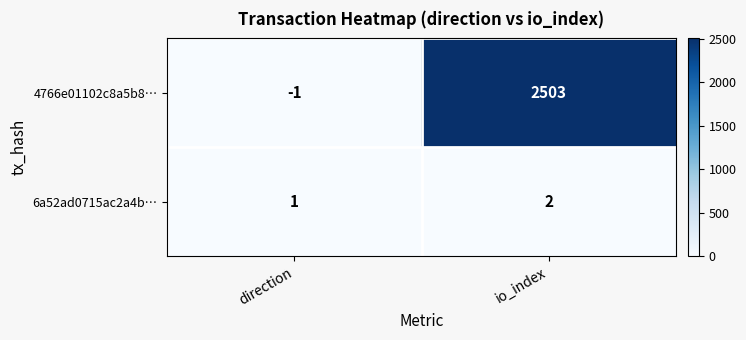

List the series in order of their peak value, lowest first.

6a52ad0715ac2a4b…, 4766e01102c8a5b8…